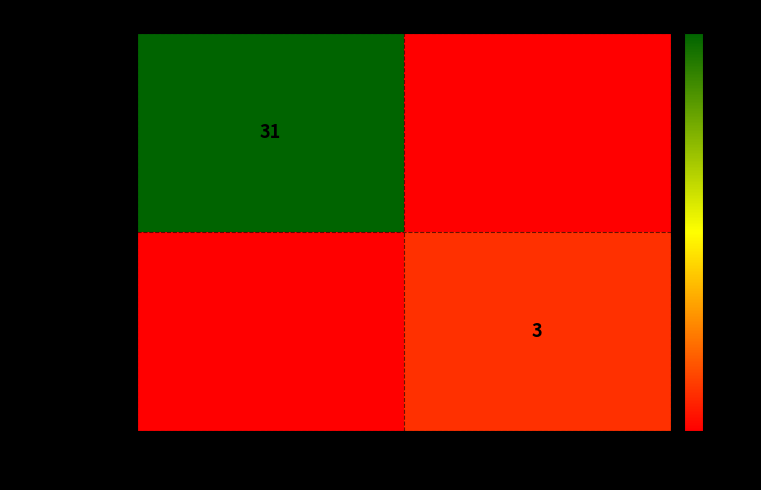

The ce68604d9aba… series shows 31 at -1. True or false?

True